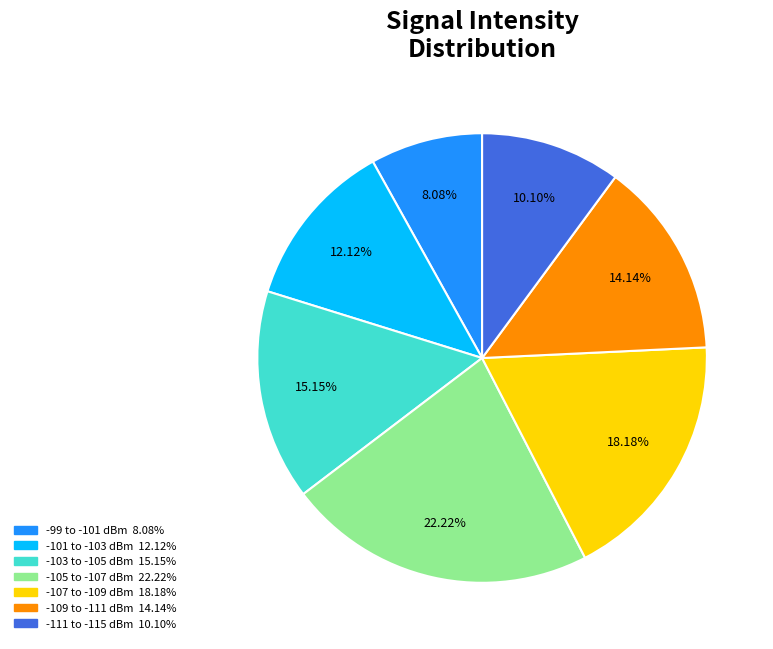

Is there a majority slice in this chart?

No